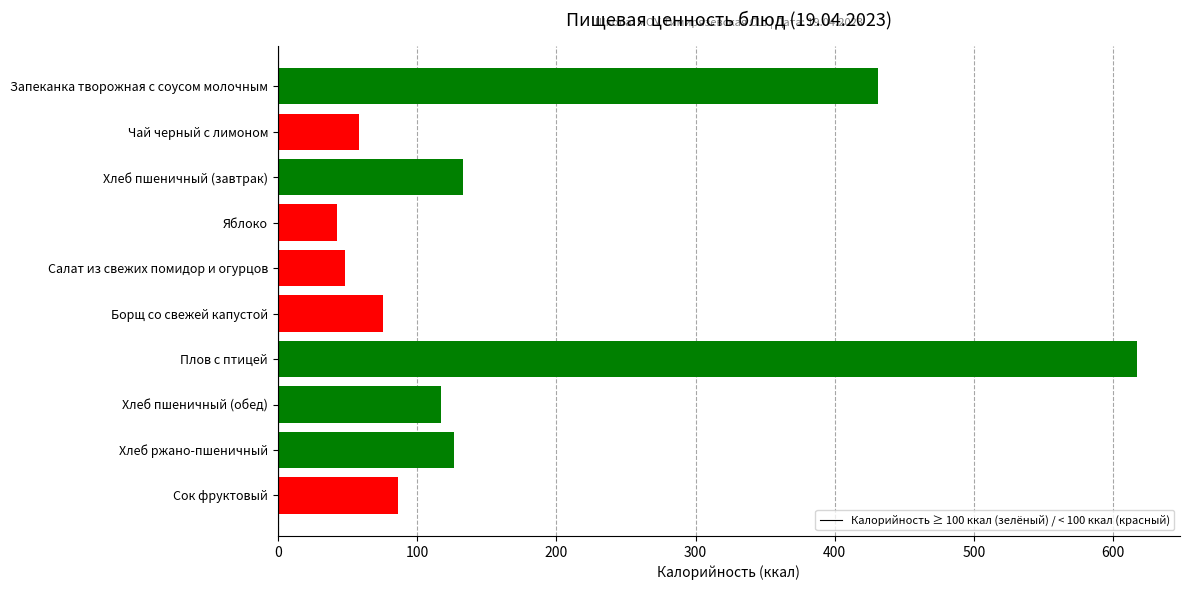

What is the sum of the values at Яблоко and Хлеб пшеничный (обед)?

160.2